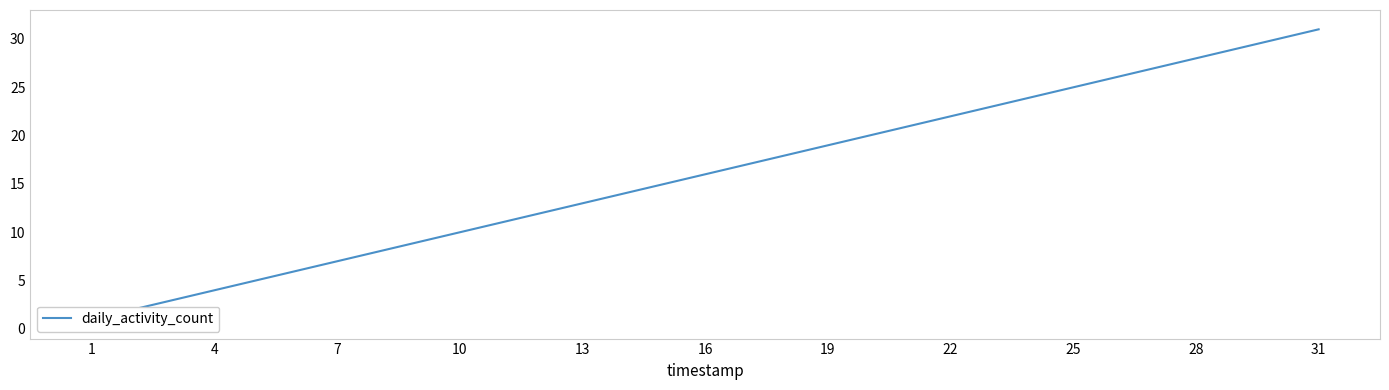

What is the difference between the values at 29 and 28?

1